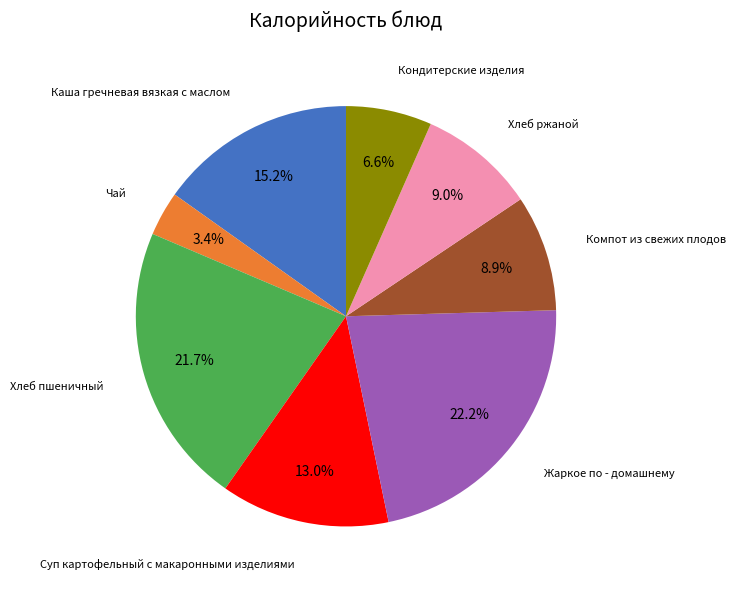

To the nearest percent, what is the difference between the Хлеб пшеничный and Суп картофельный с макаронными изделиями slice percentages?

9%